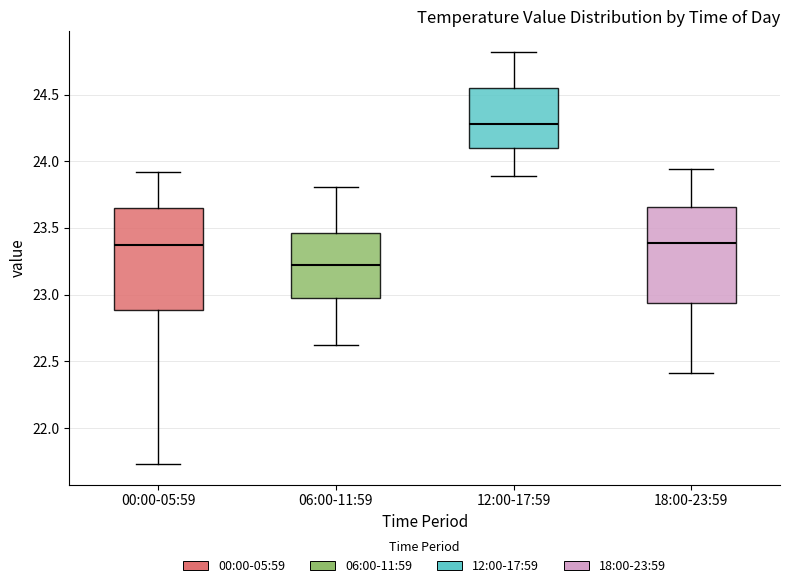

Where is the lower edge of the box for 12:00-17:59 on the y-axis? The values are not printed on the chart, so give them approximately, as read against the axis.

24.10